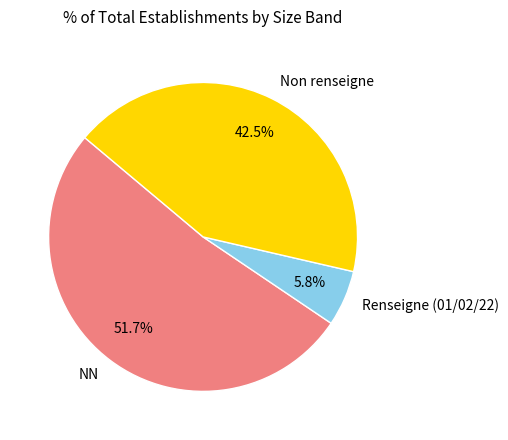

What percentage is the NN slice, to the nearest percent?

52%